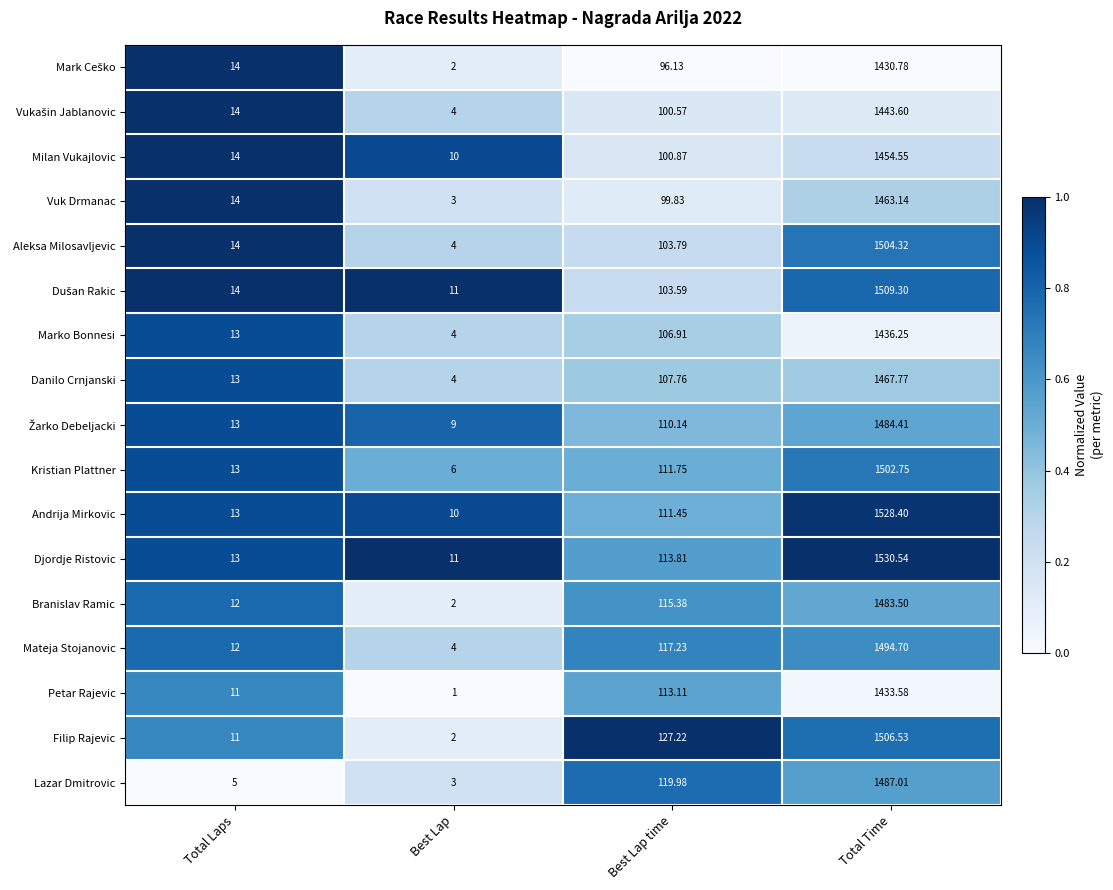

What is the total value across all series at Total Laps?

213.0